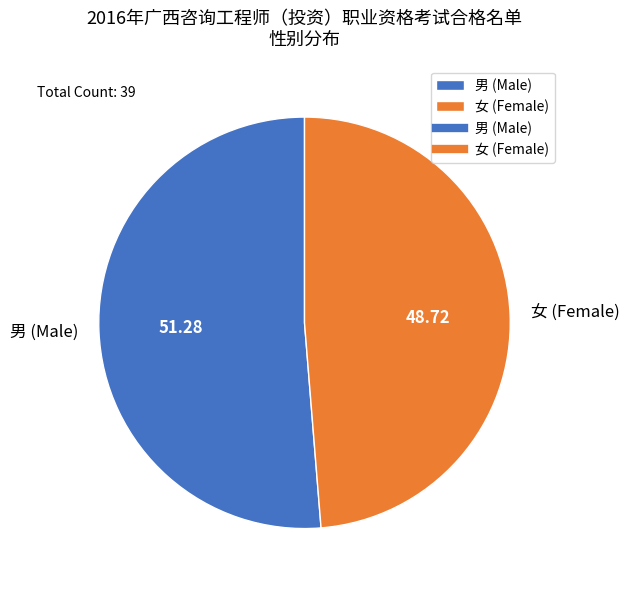

Is there any slice that represents more than half of the pie?

Yes